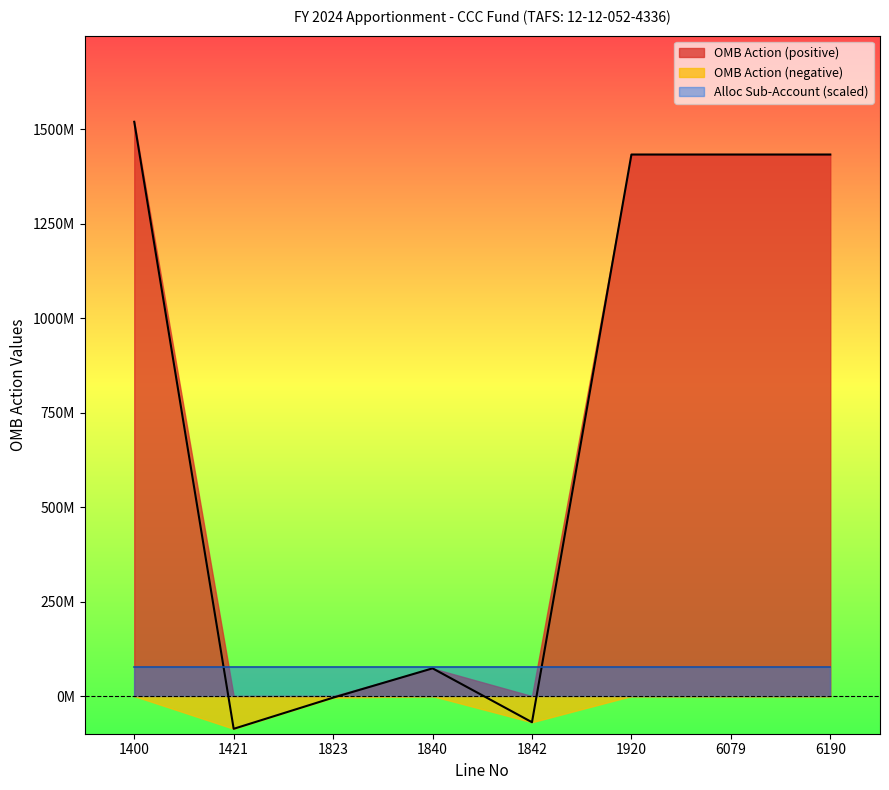

How many lines are shown in the chart?

1